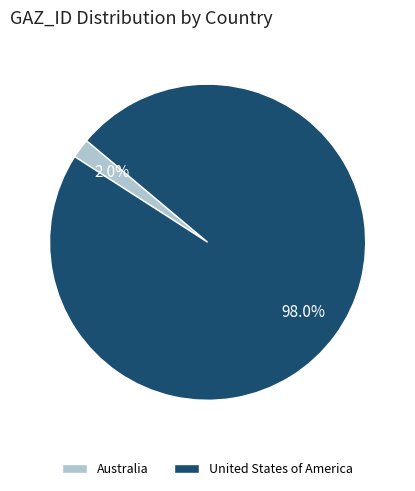

What percentage do Australia and United States of America together represent?

100.0%